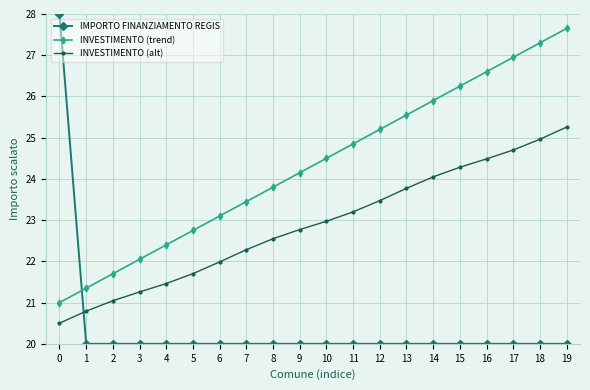

At how many categories does at least one series exceed 27?

3